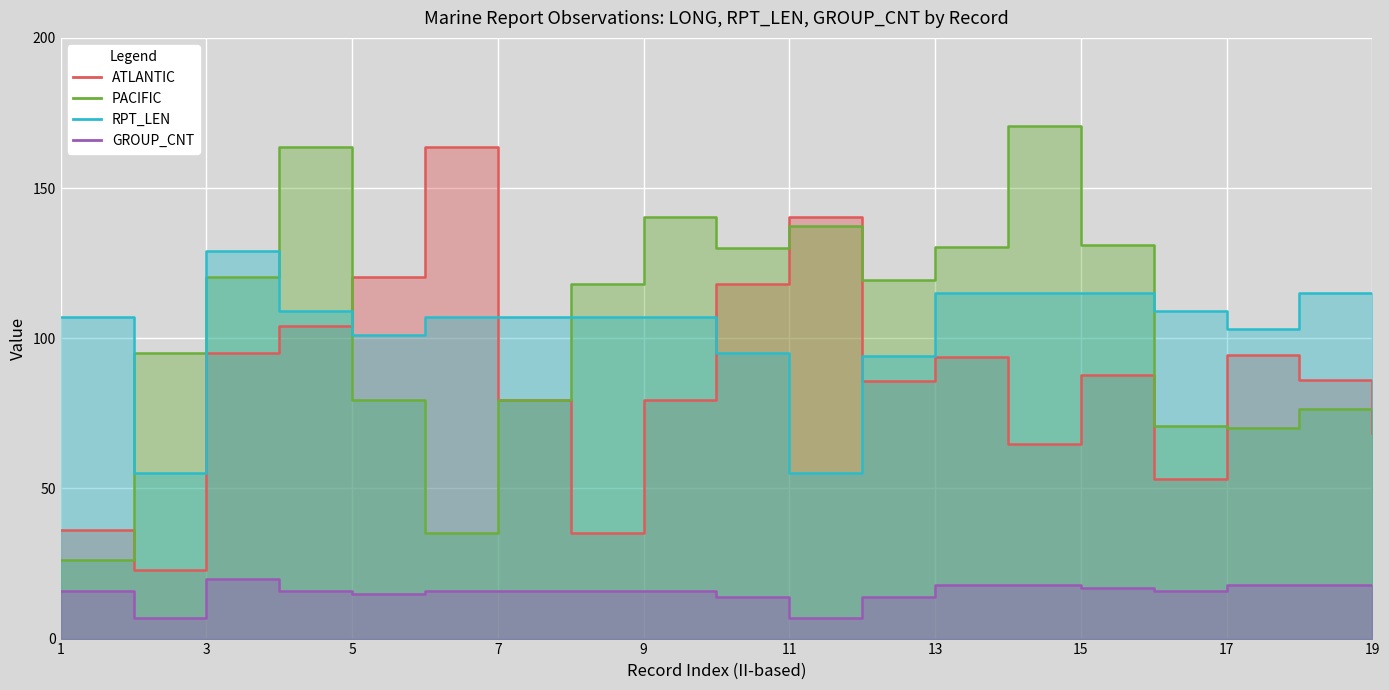

Which category has the lowest value in the RPT_LEN series?

2